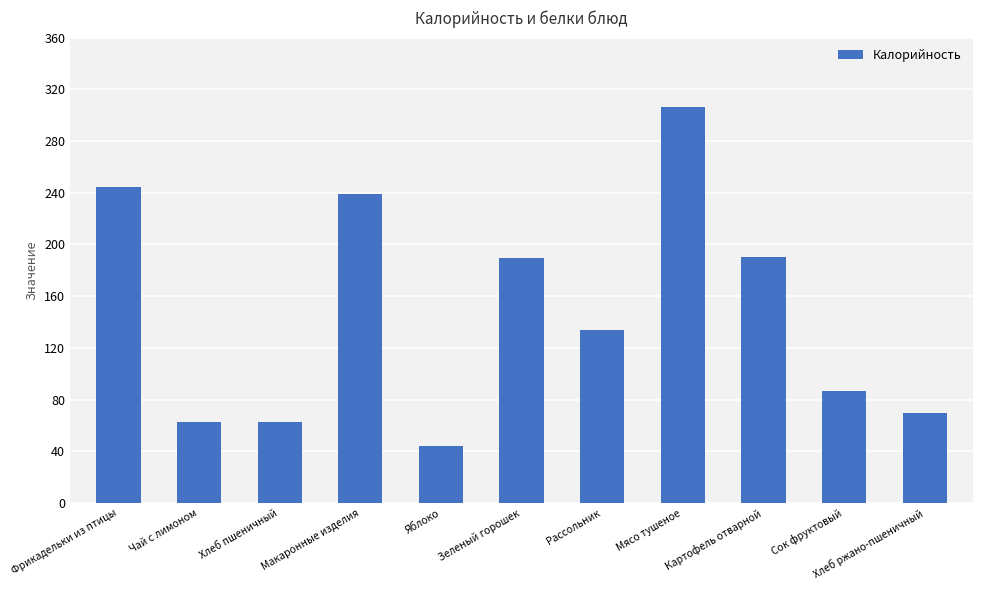

What is the difference between the maximum and minimum values?

261.7